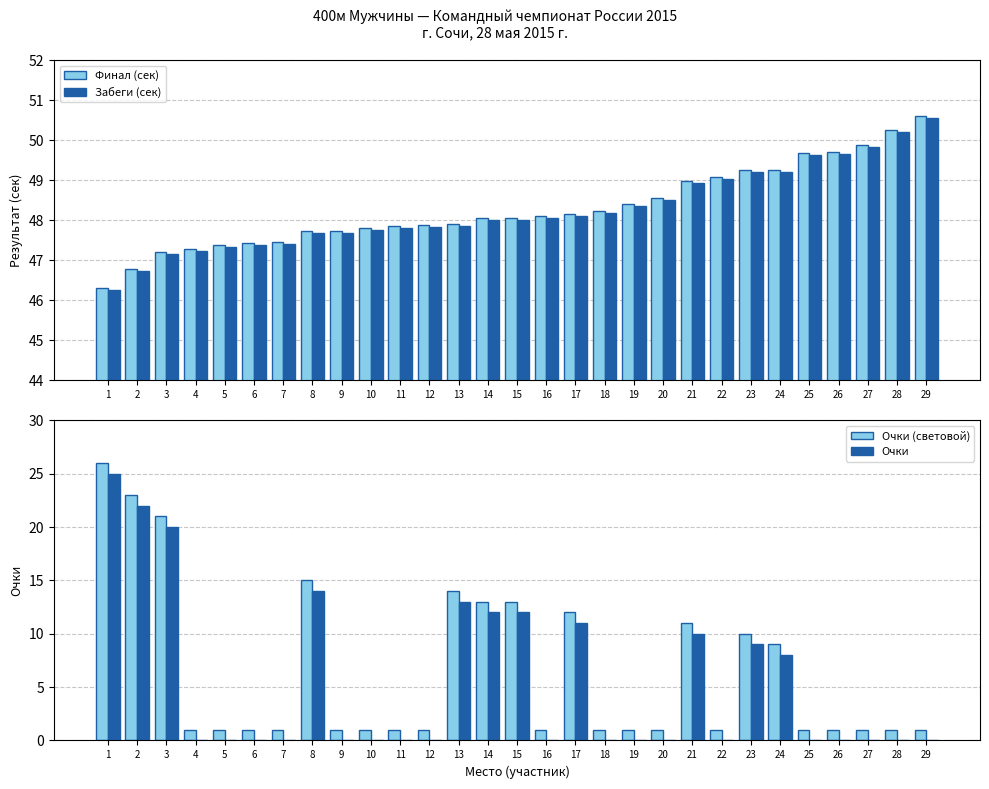

At how many categories does at least one series exceed 38?

29